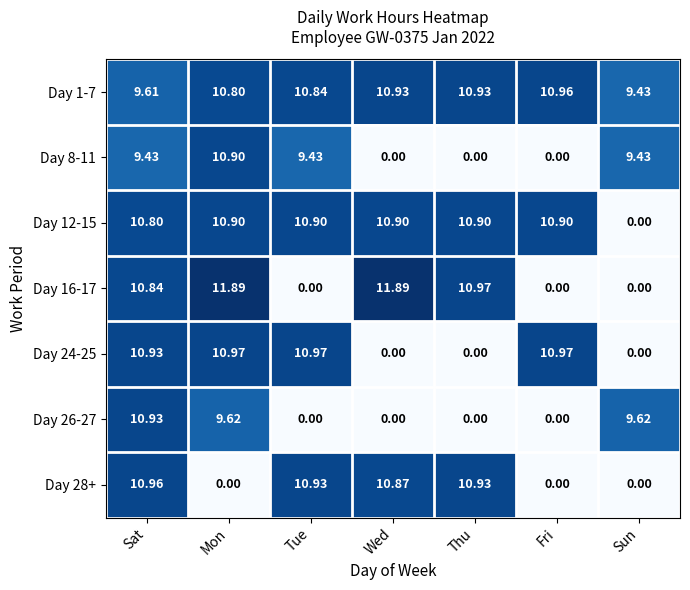

What is the maximum value shown in the chart?

11.9